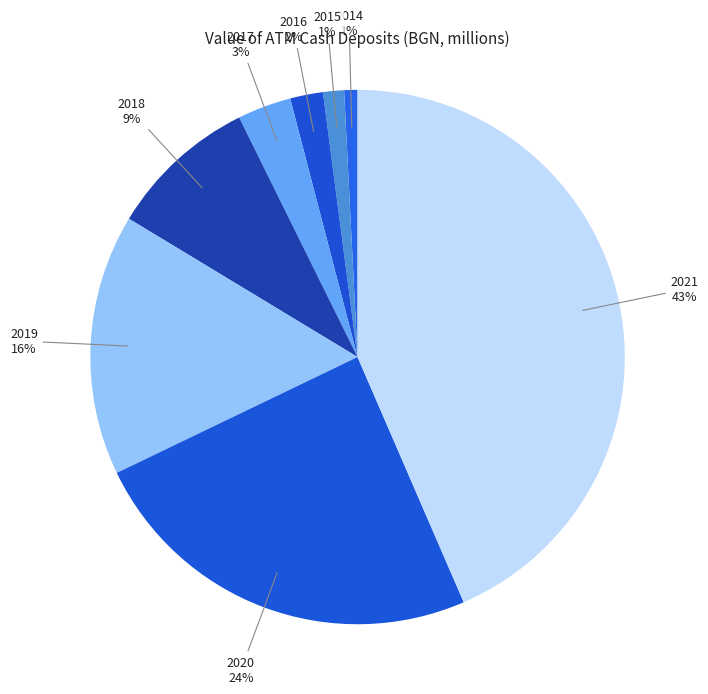

To the nearest percent, what percentage of the pie is 2015?

1%